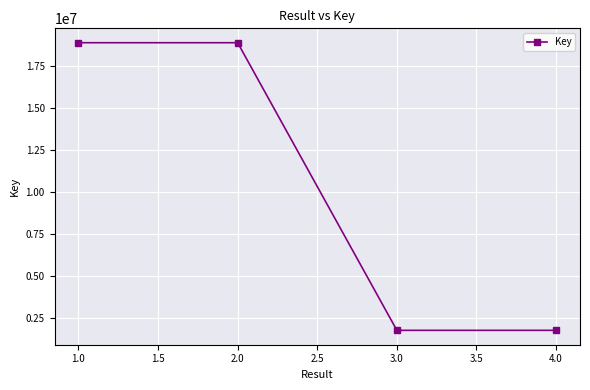

How many series are shown in this chart?

1